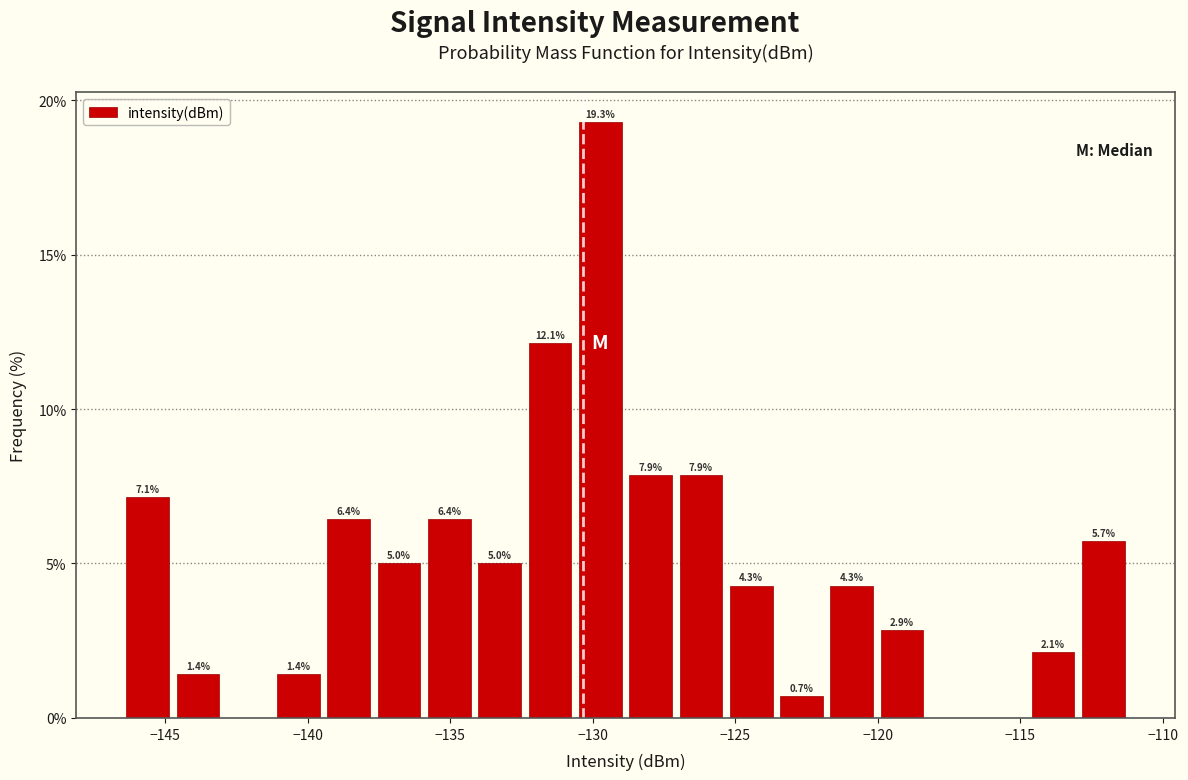

Around what value on the x-axis is the tallest bar? Give the approximate position of its centre, as read against the axis.

-129.5